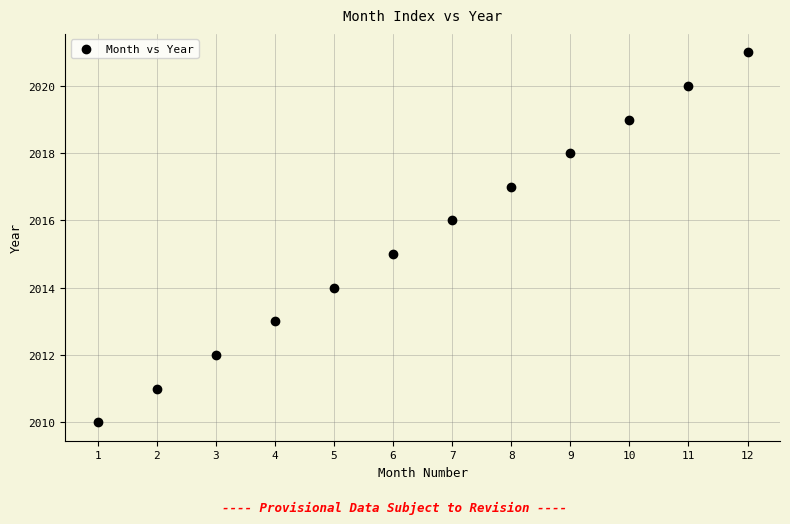

What is the range of X values (max minus min)?

11